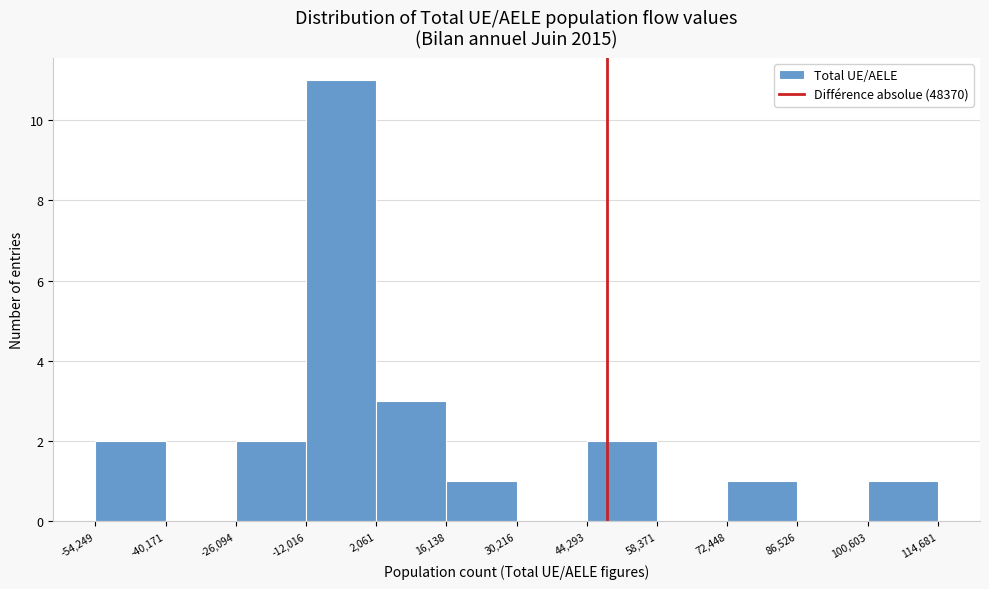

What is the height of the bar covering 16,138 to 30,216 on the x-axis? The values are not printed on the chart, so give them approximately, as read against the axis.

1